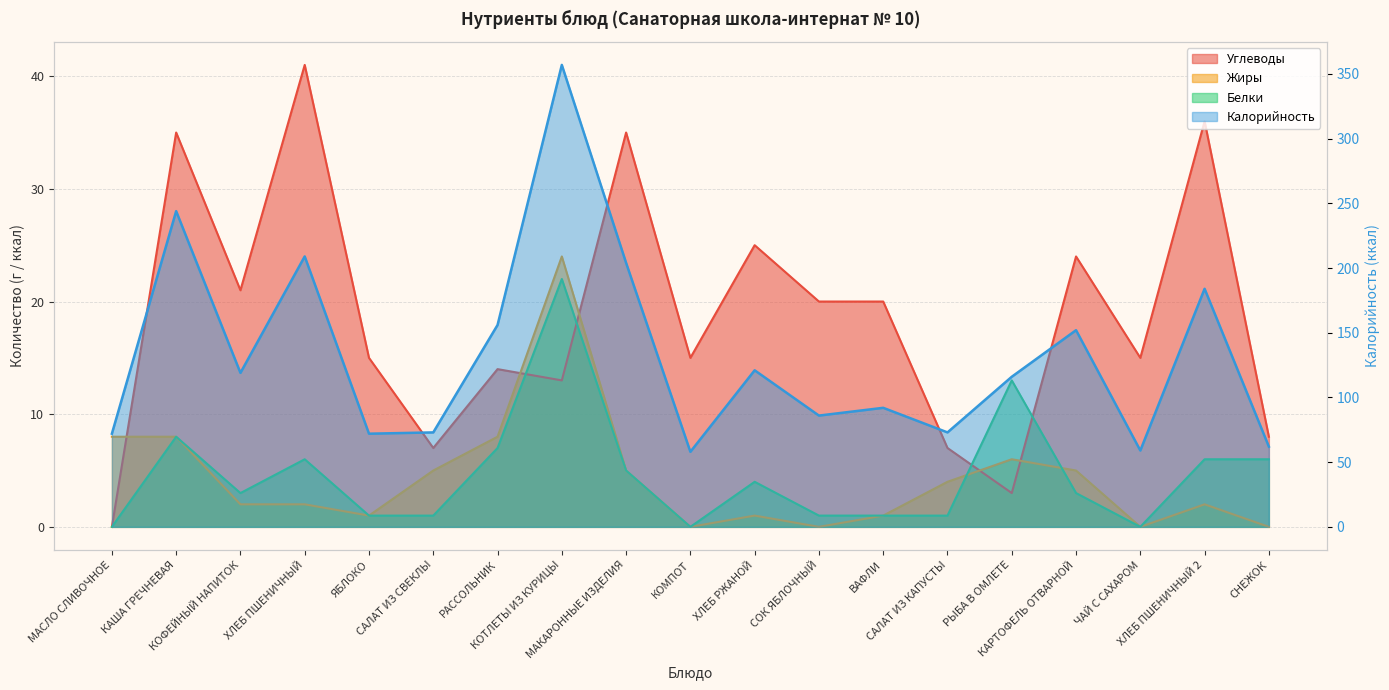

Which series has the largest total across all categories?

Калорийность